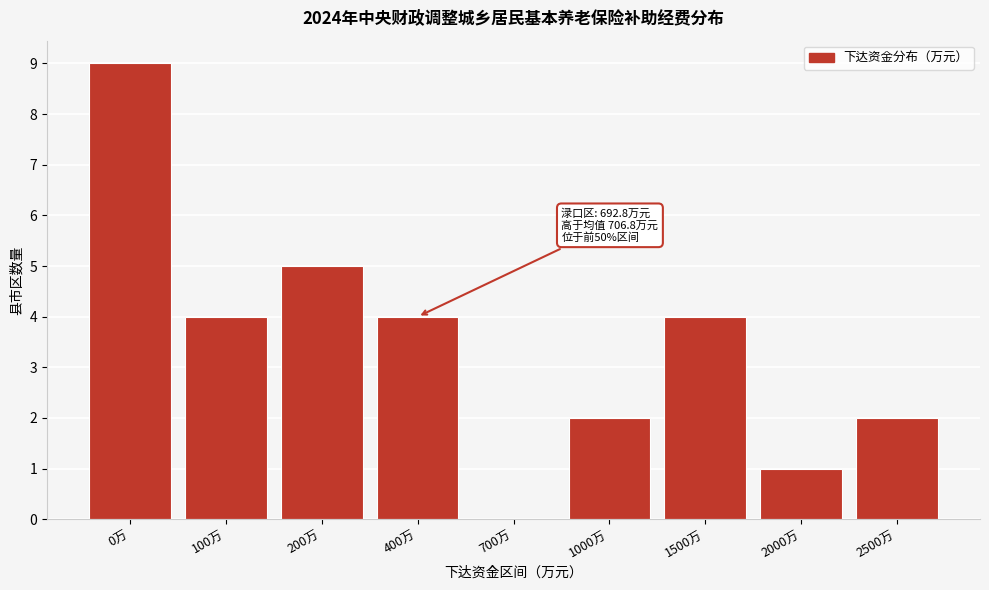

Reading left to right, what are all the values shown in this chart?

0万=9	100万=4	200万=5	400万=4	700万=0	1000万=2	1500万=4	2000万=1	2500万=2